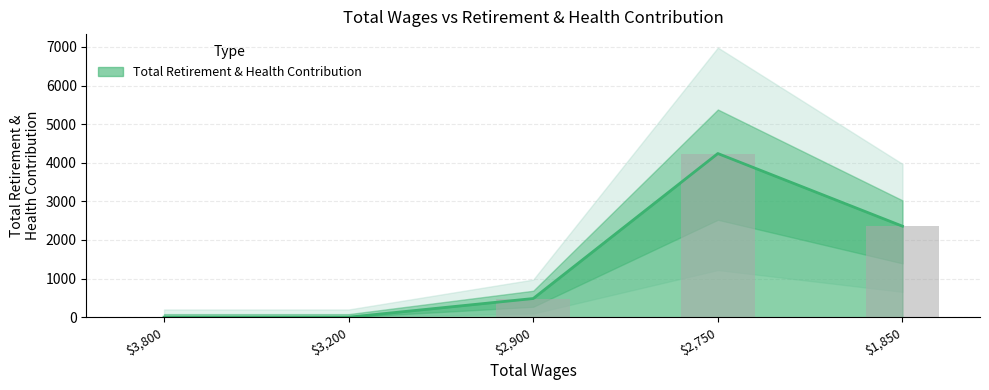

How many bars are there in total?

5